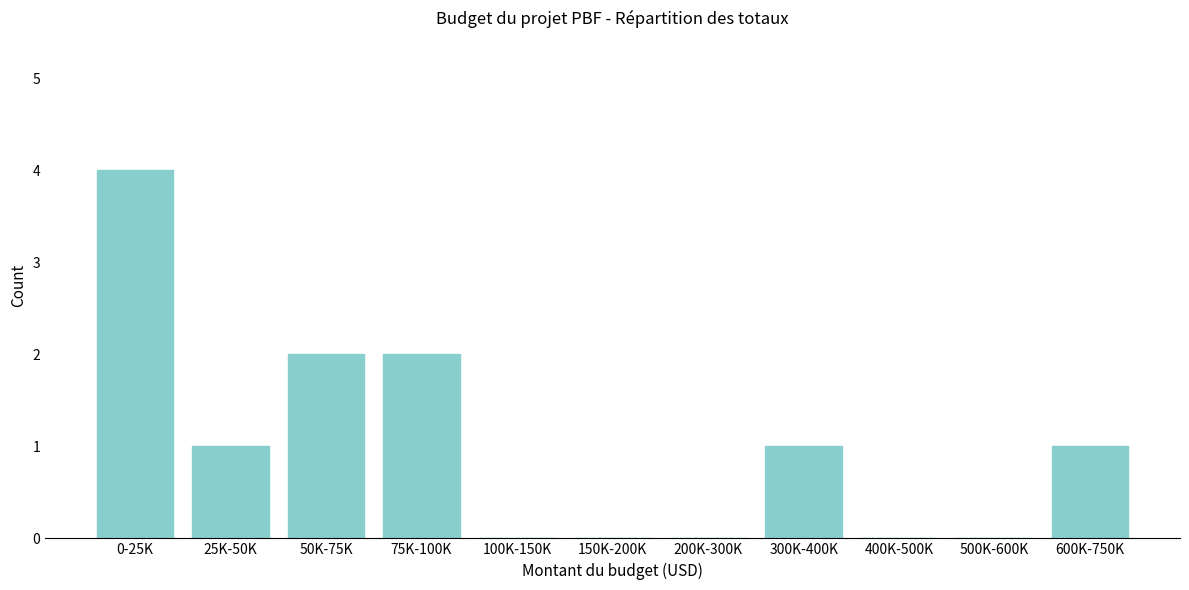

Reading left to right, extract all data points from this chart.

0-25K=4	25K-50K=1	50K-75K=2	75K-100K=2	100K-150K=0	150K-200K=0	200K-300K=0	300K-400K=1	400K-500K=0	500K-600K=0	600K-750K=1